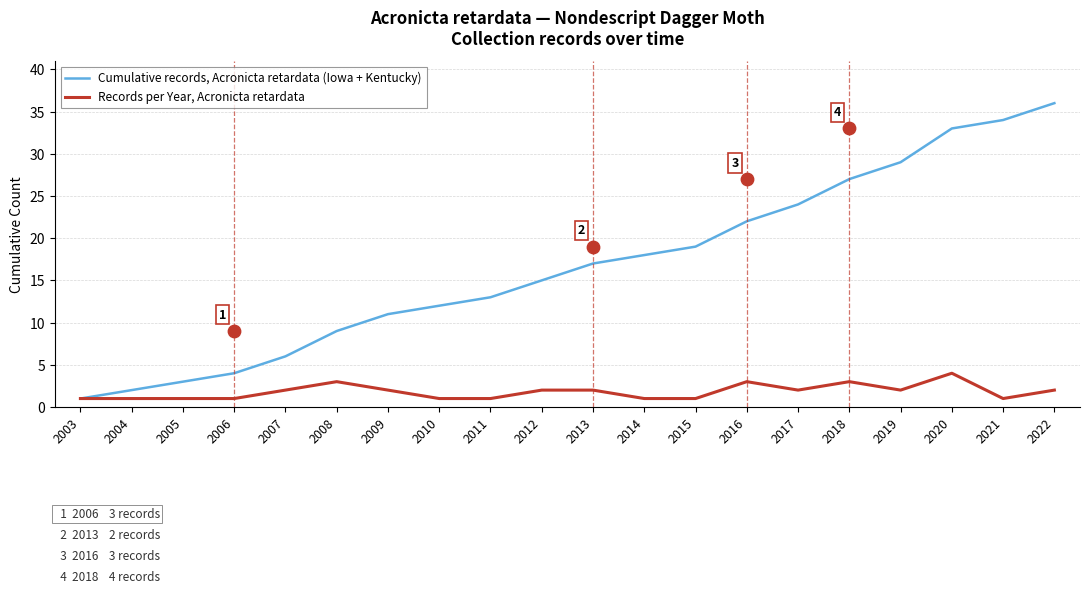

Which series contains the lowest Y value?

Cumulative records, Acronicta retardata (Iowa + Kentucky)